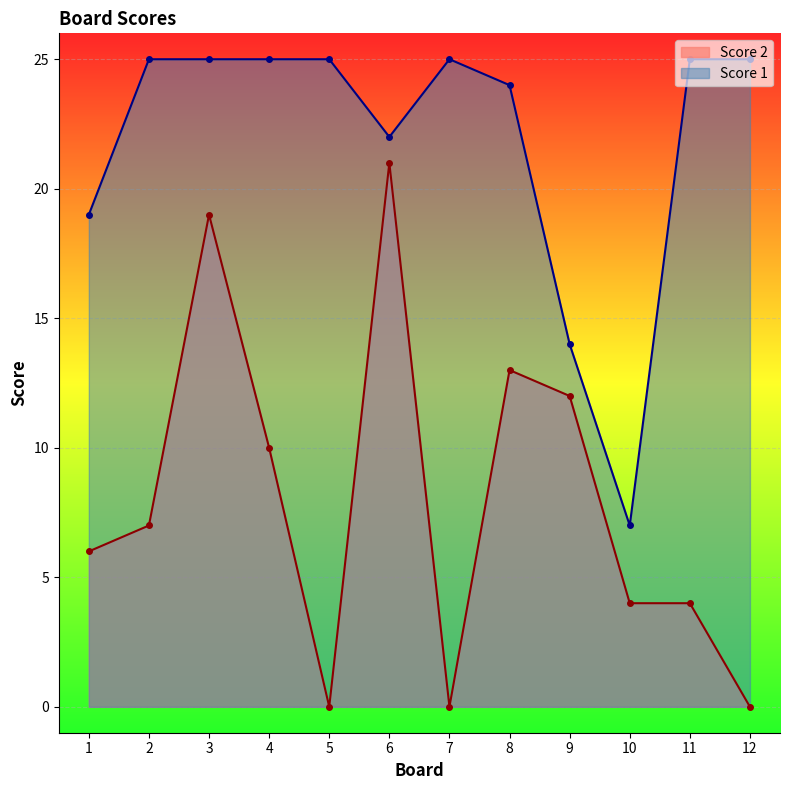

What is the average value of the Score 1 series?

22